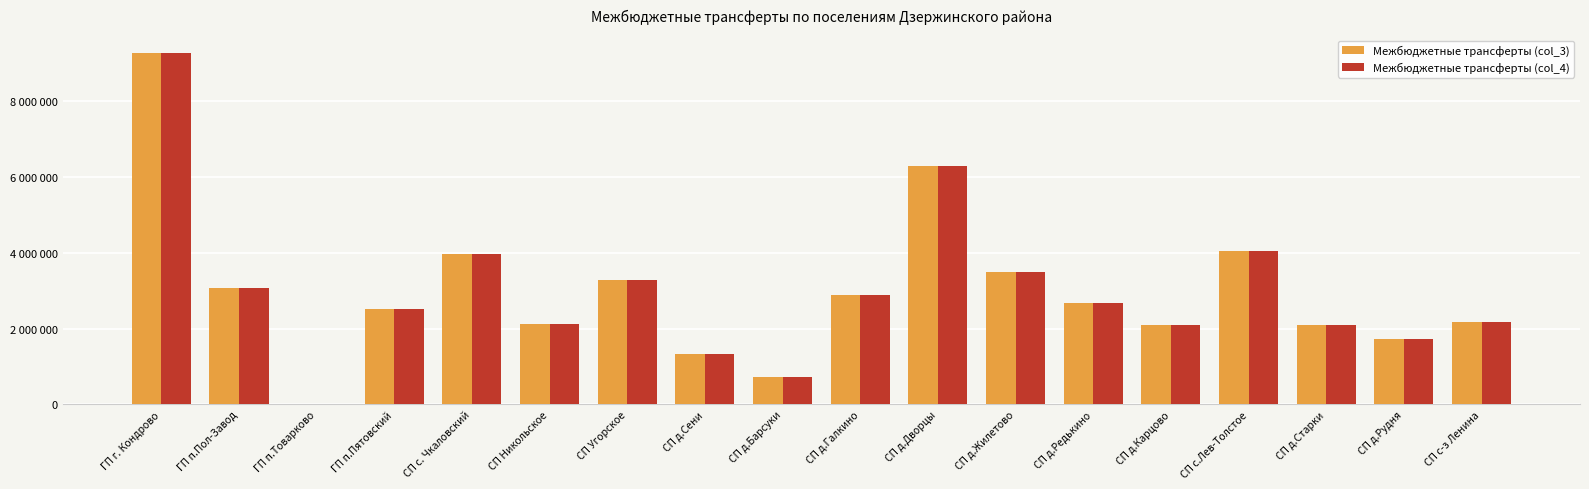

True or false: Межбюджетные трансферты (col_3) has a value of 2684400 at СП д.Редькино.

True